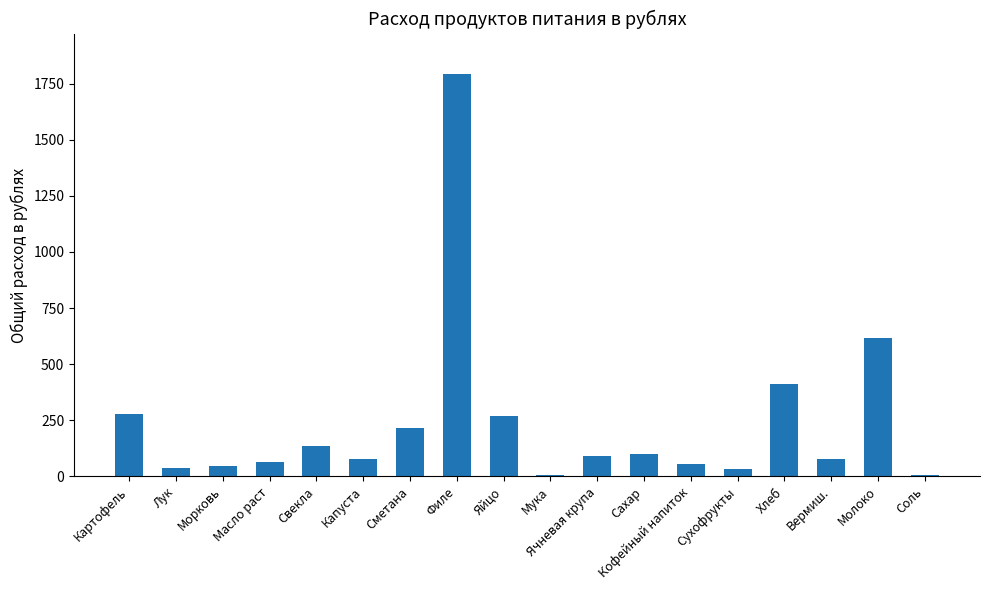

At which category does the chart reach its peak across all series?

Филе